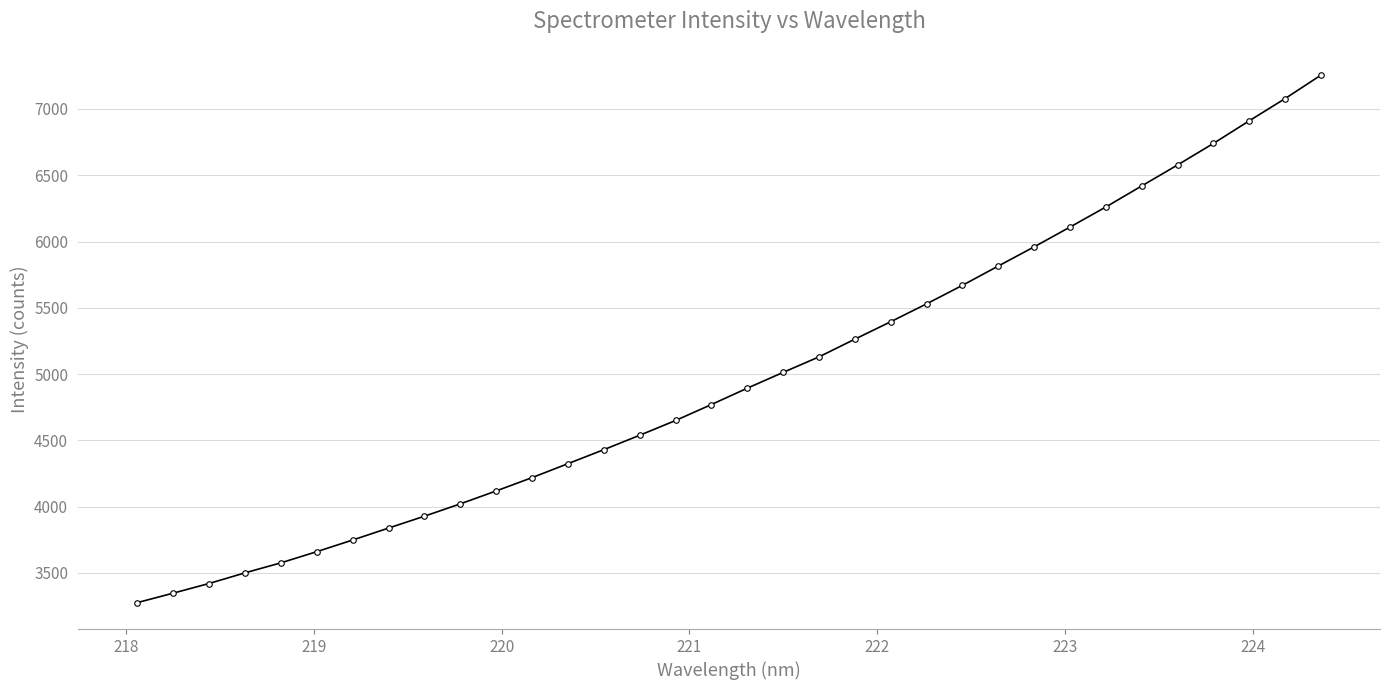

Reading left to right, list all the values displayed in this chart.

3275.9	3347.3	3420.4	3500.4	3576.1	3660.4	3748.4	3838.5	3928.0	4021.1	4118.6	4219.2	4324.4	4430.1	4538.8	4650.2	4770.7	4894.0	5013.2	5130.3	5264.0	5395.5	5530.2	5669.9	5815.6	5960.1	6109.4	6260.8	6419.5	6577.6	6739.9	6910.5	7078.0	7254.9